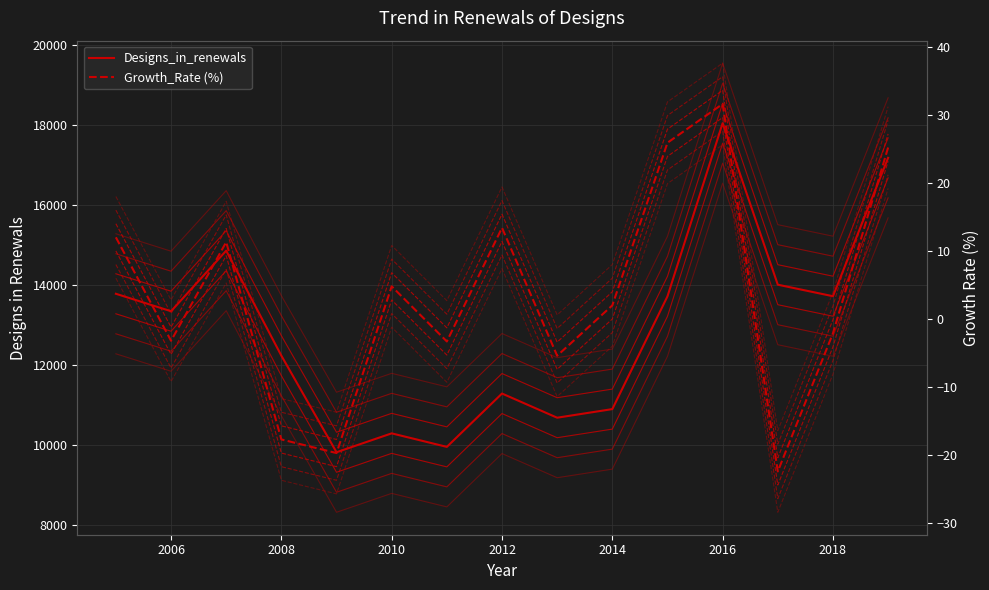

What is the difference between the second highest and minimum values in the Designs_in_renewals series?

7357.0